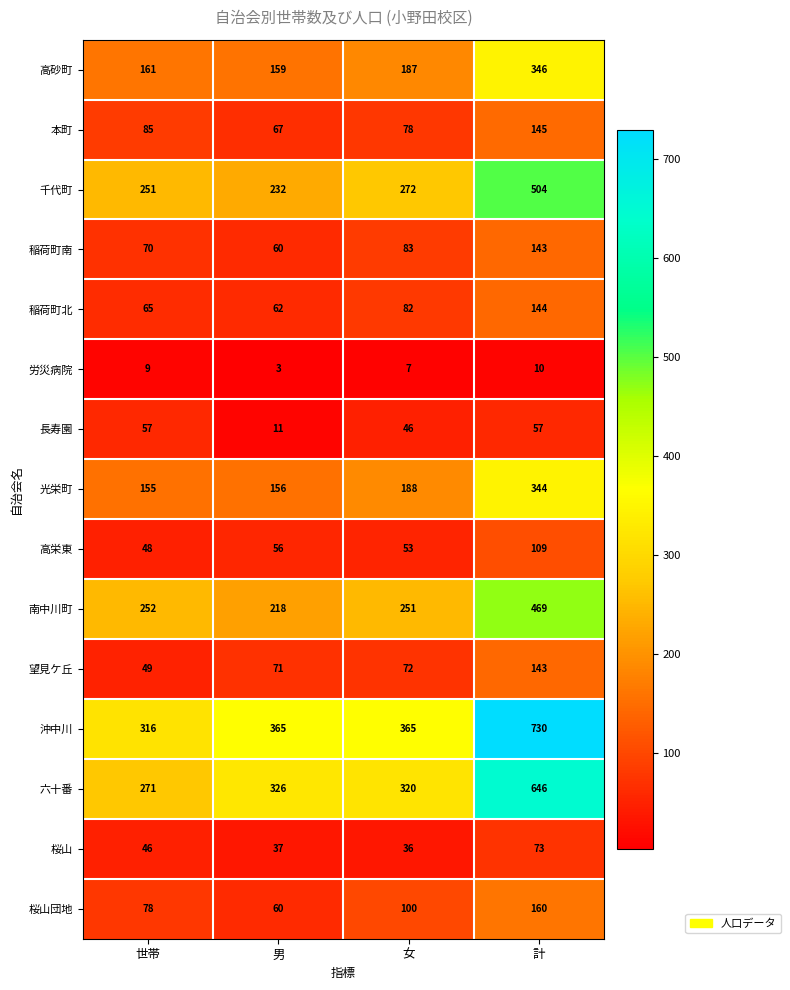

What is the difference between the maximum and minimum values in the 長寿園 series?

46